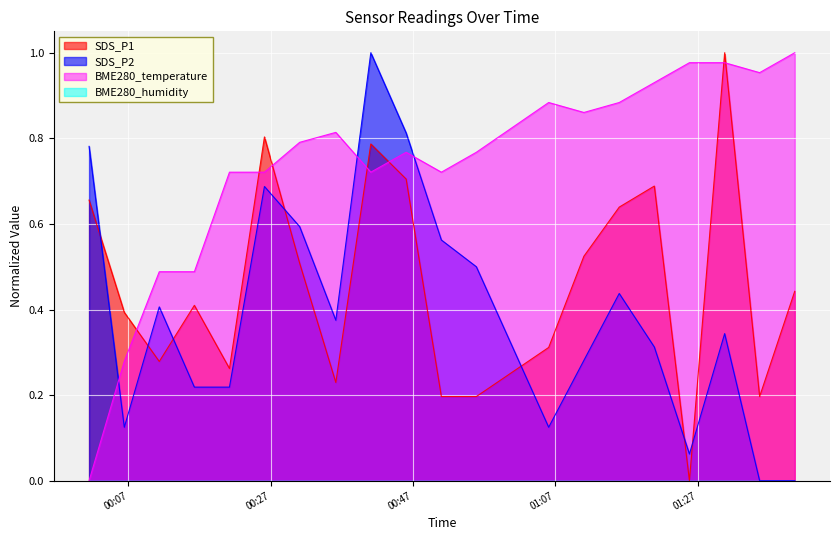

What is the value of the BME280_temperature point at the 17th from the left?

1.0